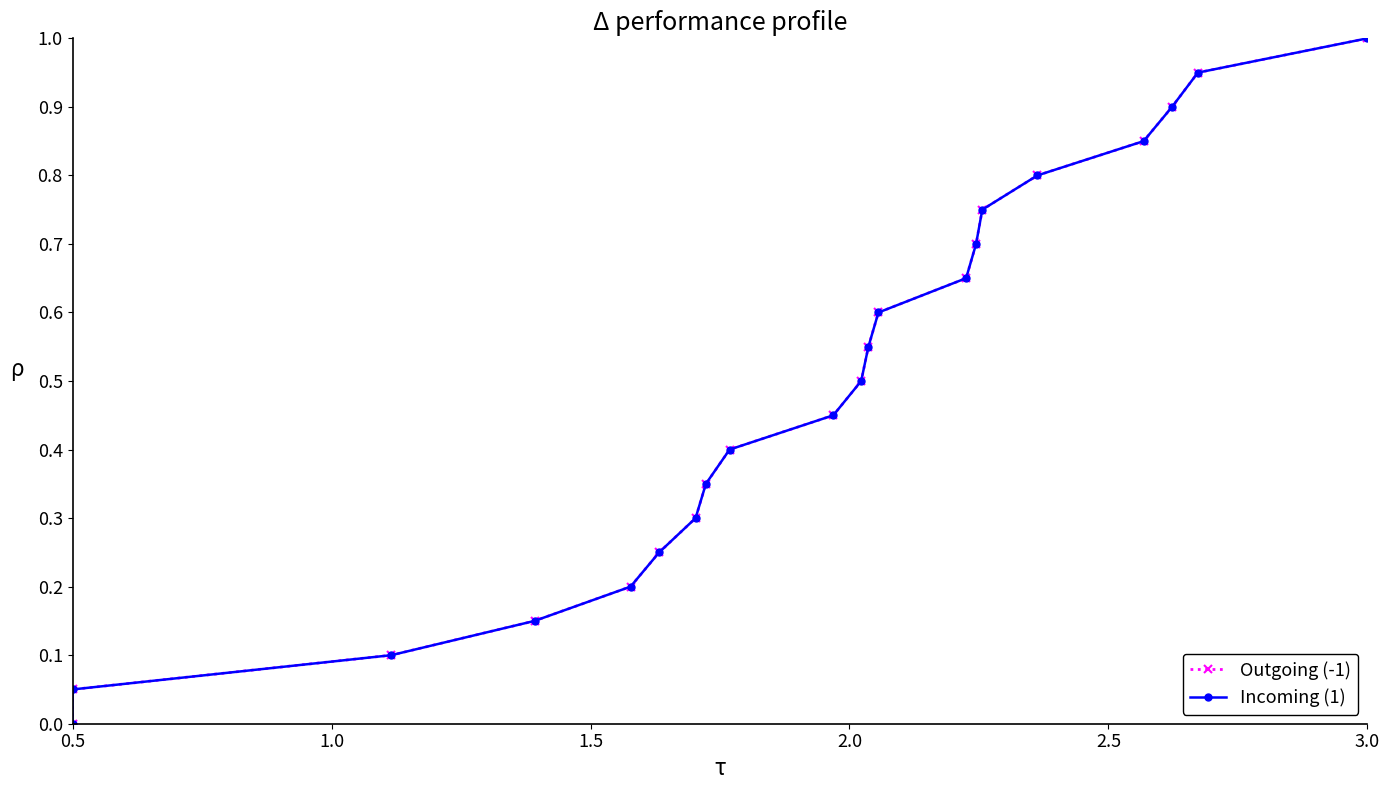

The value of Incoming (1) at 8 is 0.5. True or false?

False